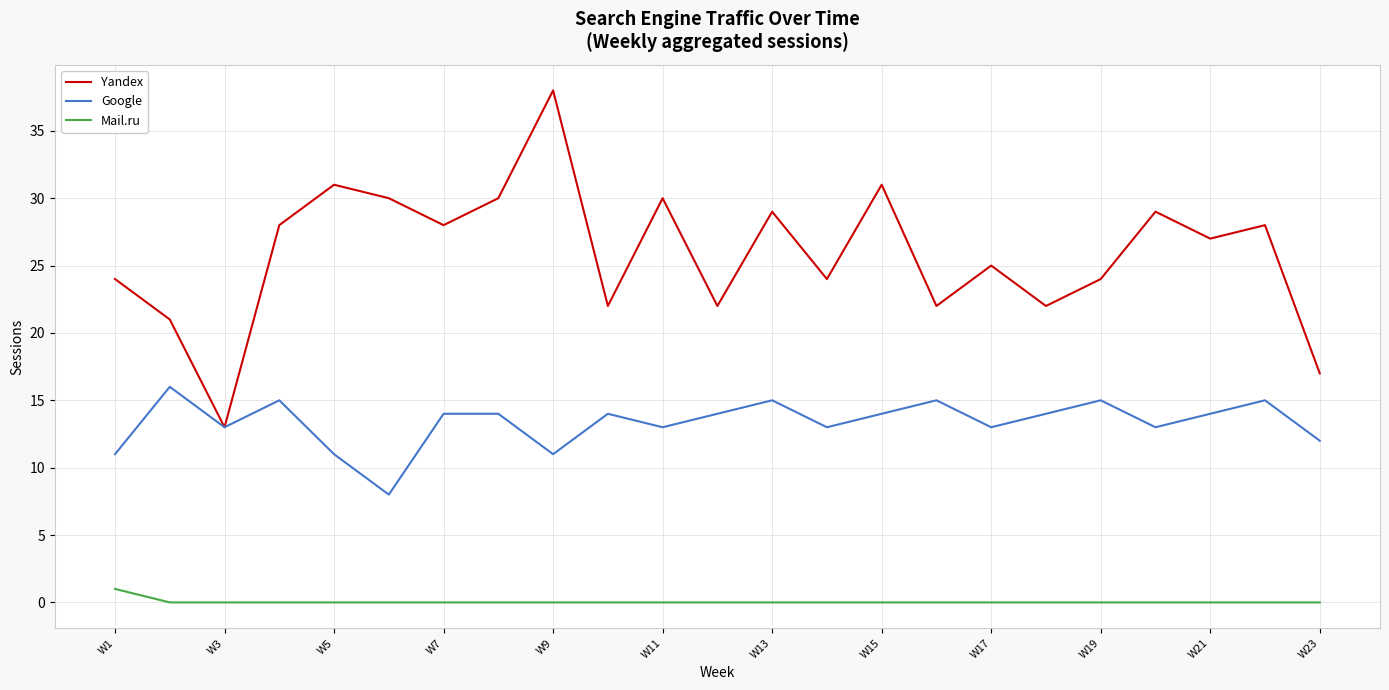

Reading left to right, what are all the values shown in this chart?

Yandex: 24	21	13	28	31	30	28	30	38	22	30	22	29	24	31	22	25	22	24	29	27	28	17
Google: 11	16	13	15	11	8	14	14	11	14	13	14	15	13	14	15	13	14	15	13	14	15	12
Mail.ru: 1	0	0	0	0	0	0	0	0	0	0	0	0	0	0	0	0	0	0	0	0	0	0